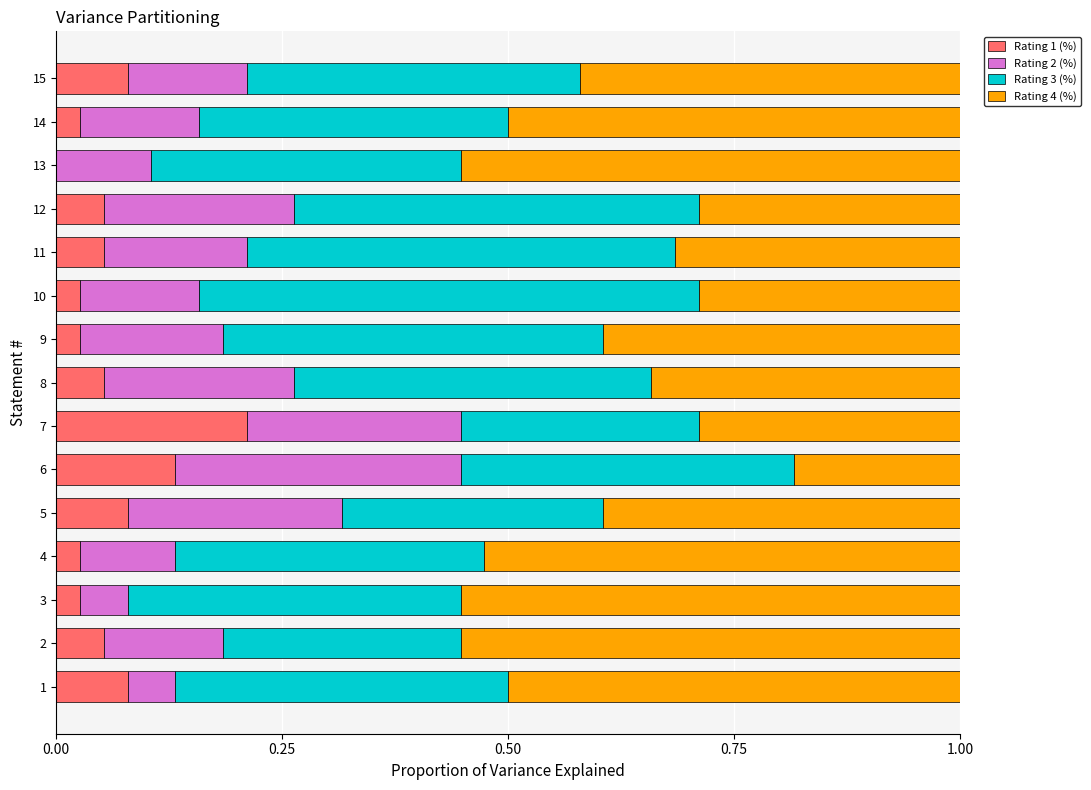

Which category has the highest value in the Rating 1 (%) series?

7